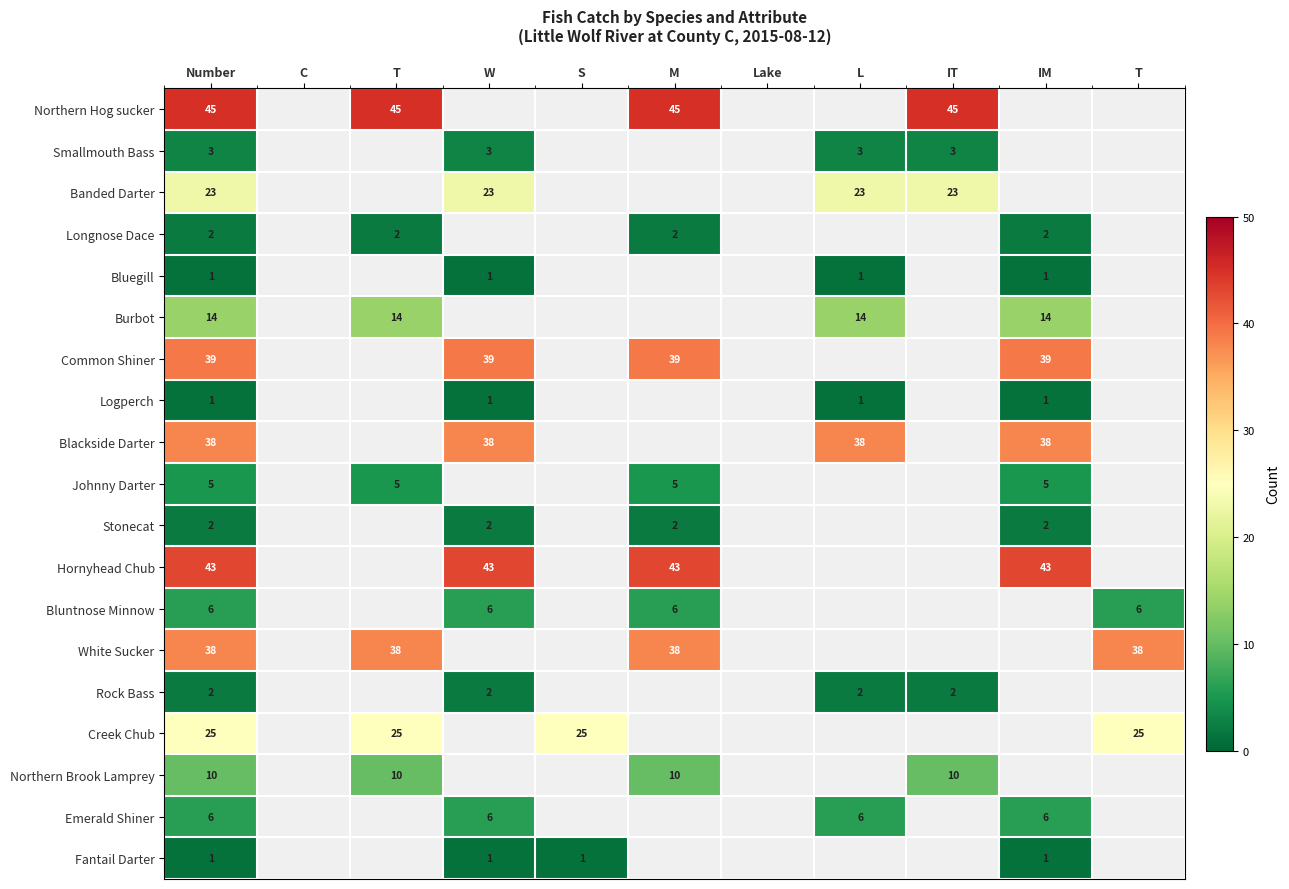

Is the value of Bluntnose Minnow at IM greater than the value of White Sucker at W?

No